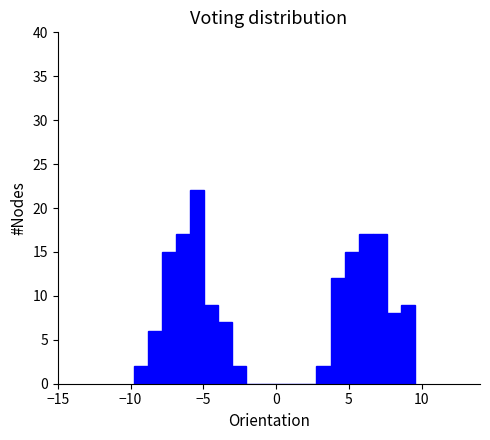

Read against the x-axis, roughly where is the centre of the tallest bar?

-5.5